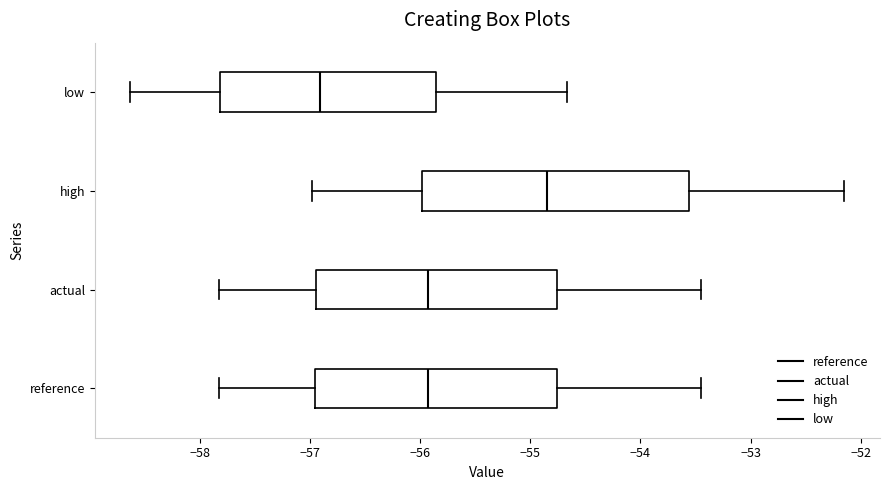

Where is the left edge of the box for high on the x-axis? The values are not printed on the chart, so give them approximately, as read against the axis.

-56.0